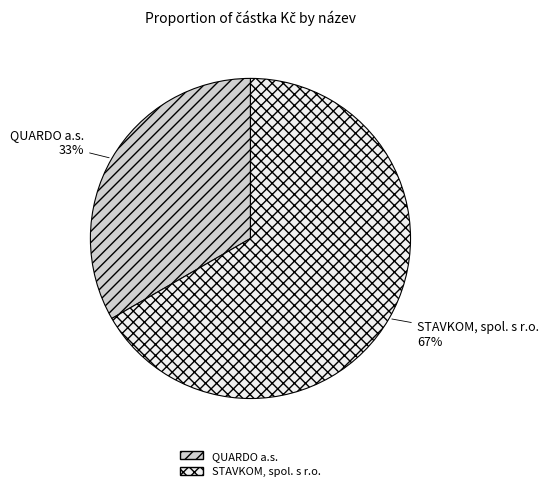

The STAVKOM, spol. s r.o. slice represents 67% of the pie. True or false?

True